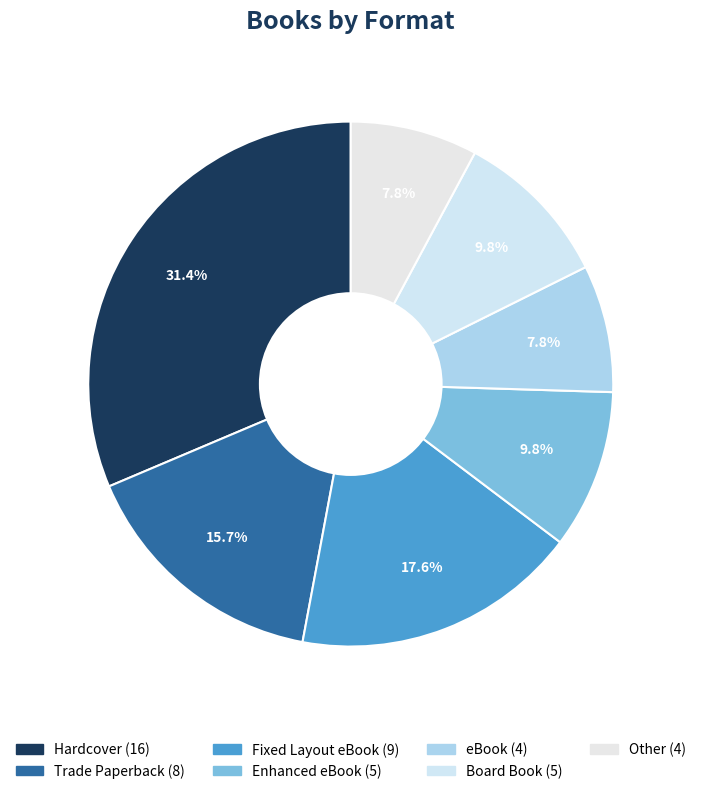

How many segments does this pie chart have?

7